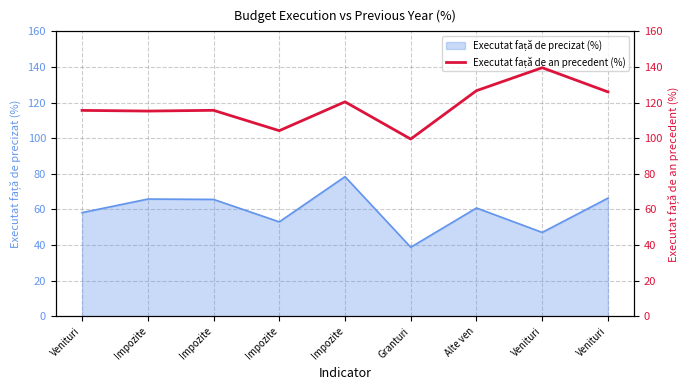

What is the greatest value displayed?

139.6